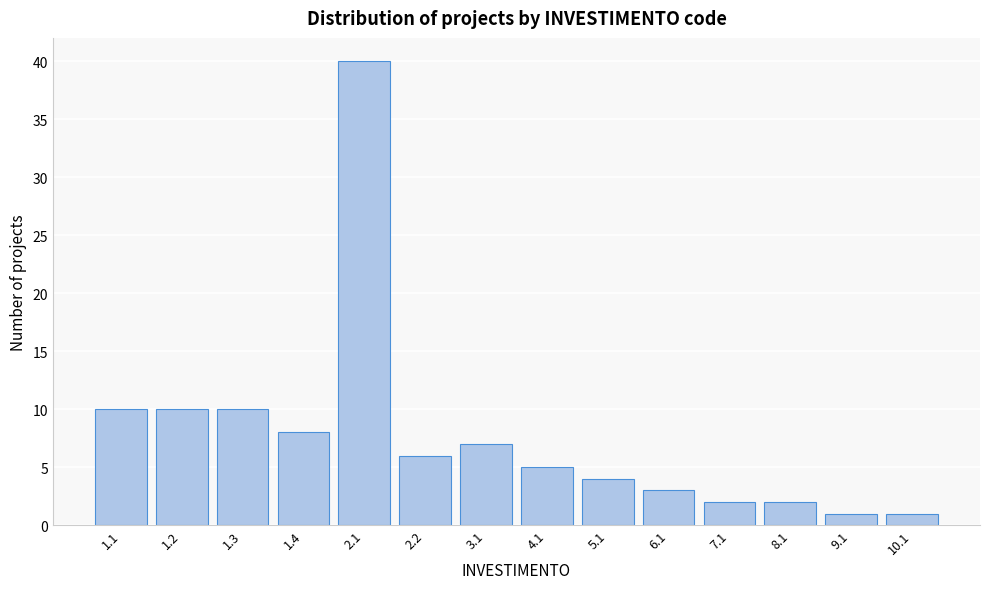

Reading left to right, transcribe all the data shown in this chart.

10	10	10	8	40	6	7	5	4	3	2	2	1	1